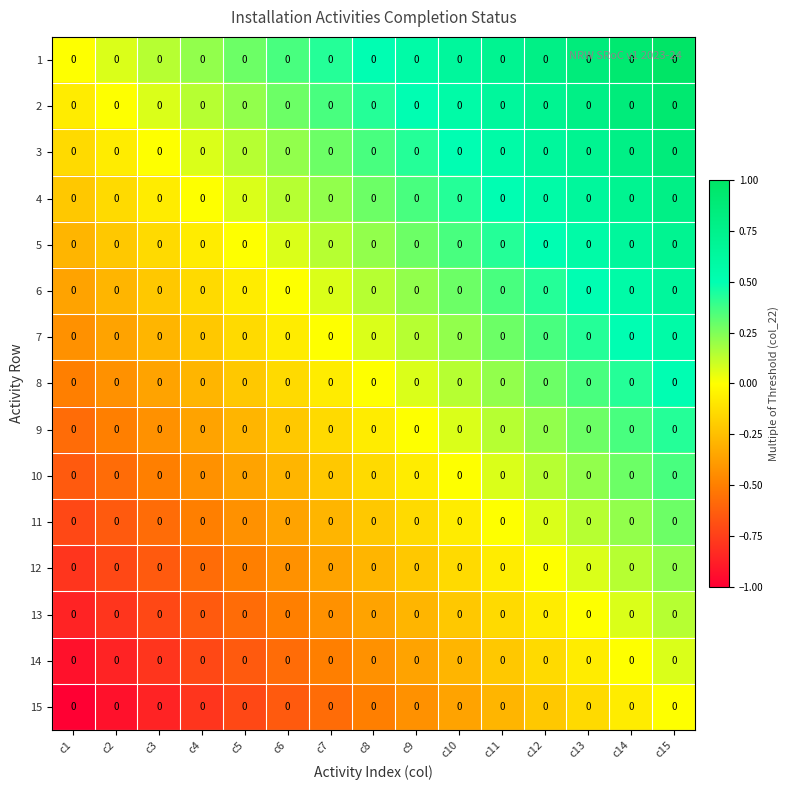

The 5 series shows 0.4 at c11. True or false?

True